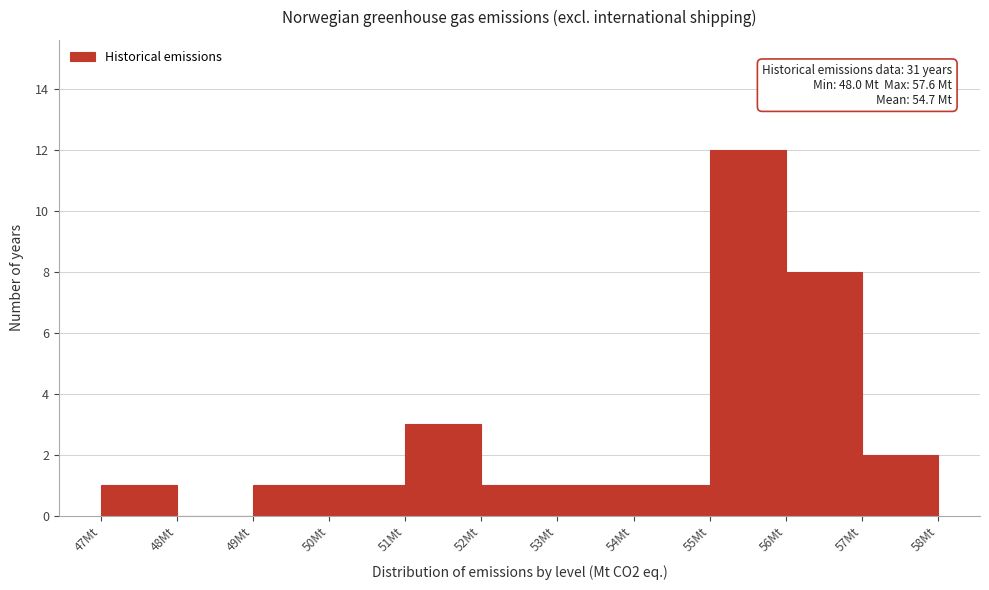

Which range on the x-axis has the tallest bar?

55 to 56